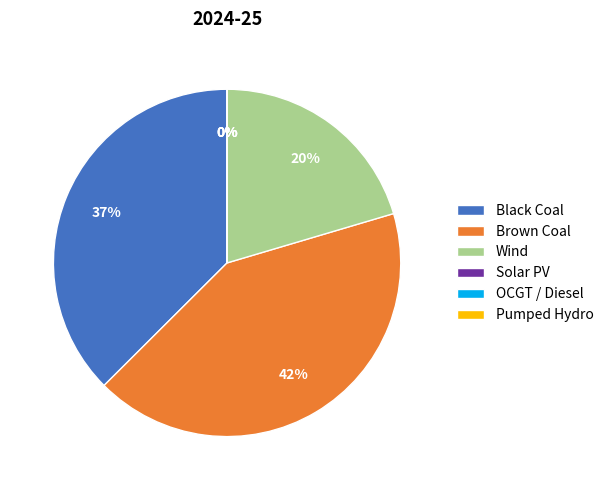

What is the change in value from Black Coal to Pumped Hydro?

-117273.3